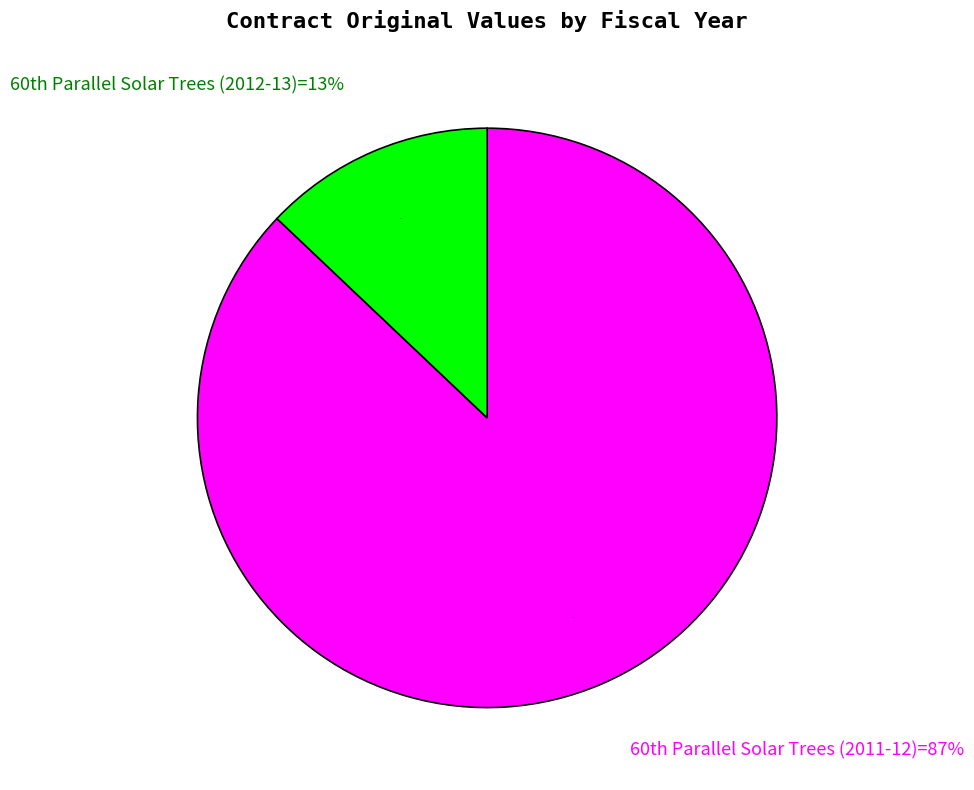

Rank the categories by value from lowest to highest.

60th Parallel Solar Trees (2012-13), 60th Parallel Solar Trees (2011-12)